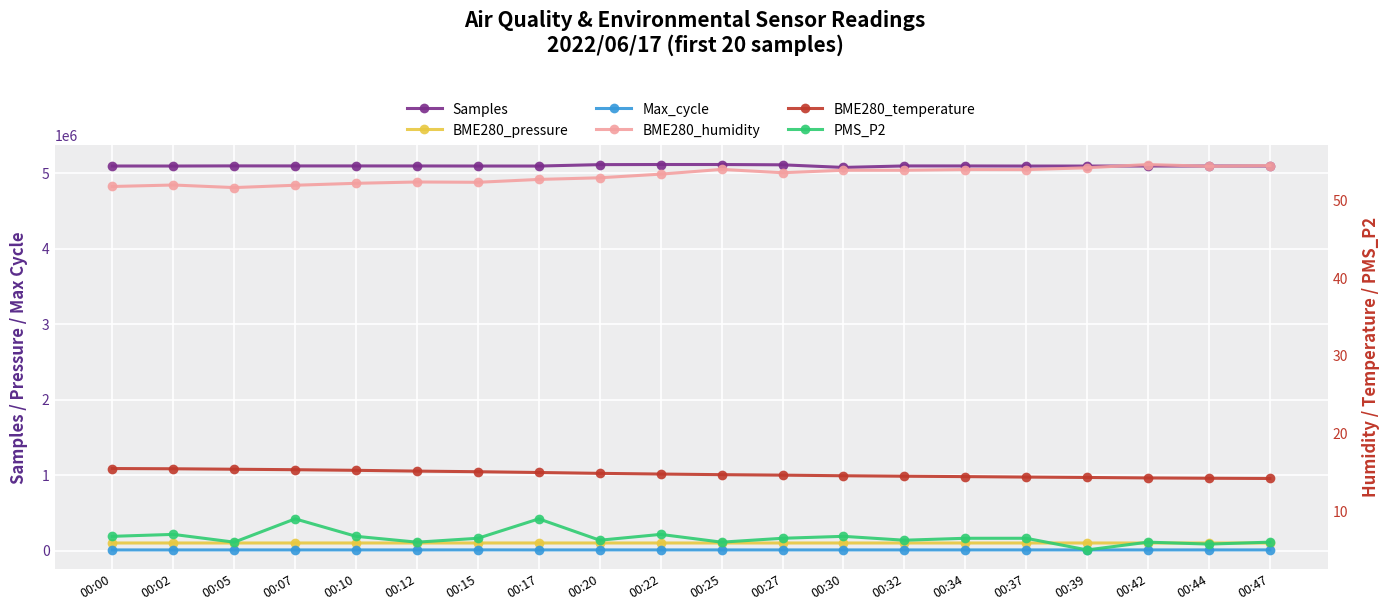

True or false: BME280_humidity and PMS_P2 cross at least once.

False